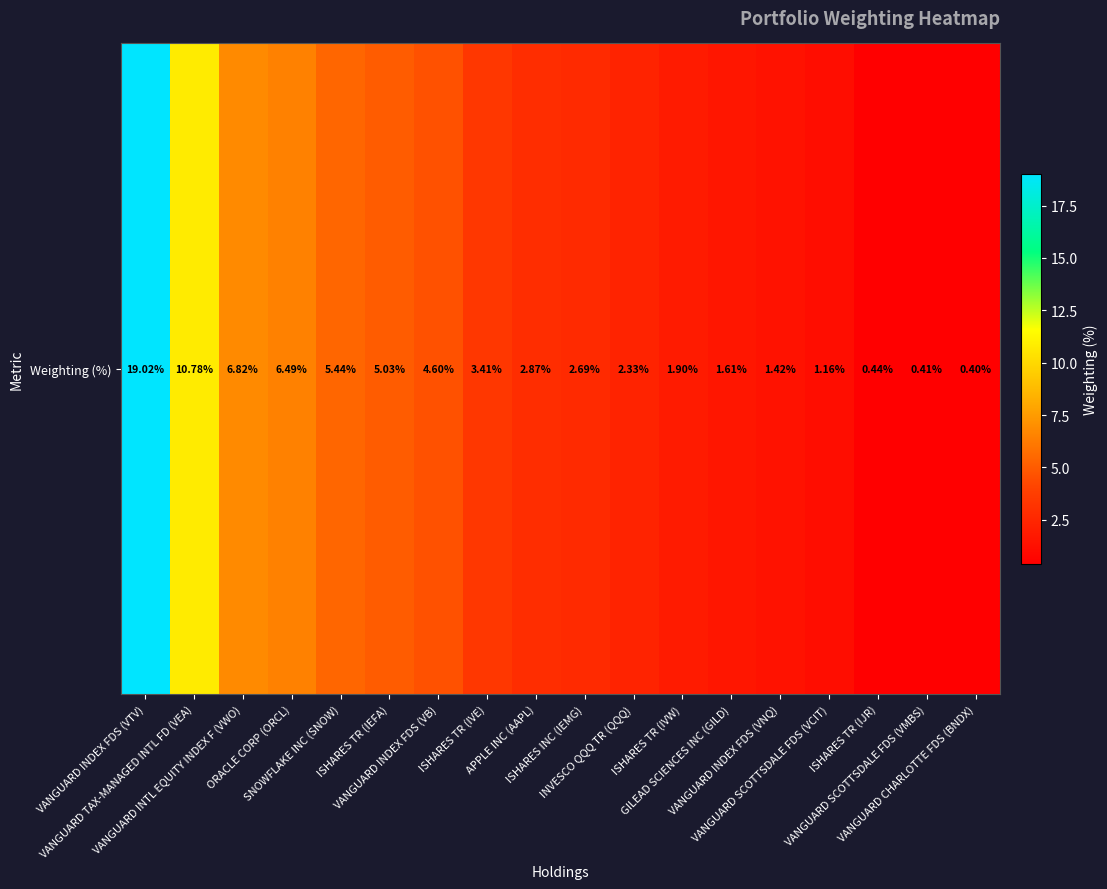

What is the minimum value shown in the chart?

0.4